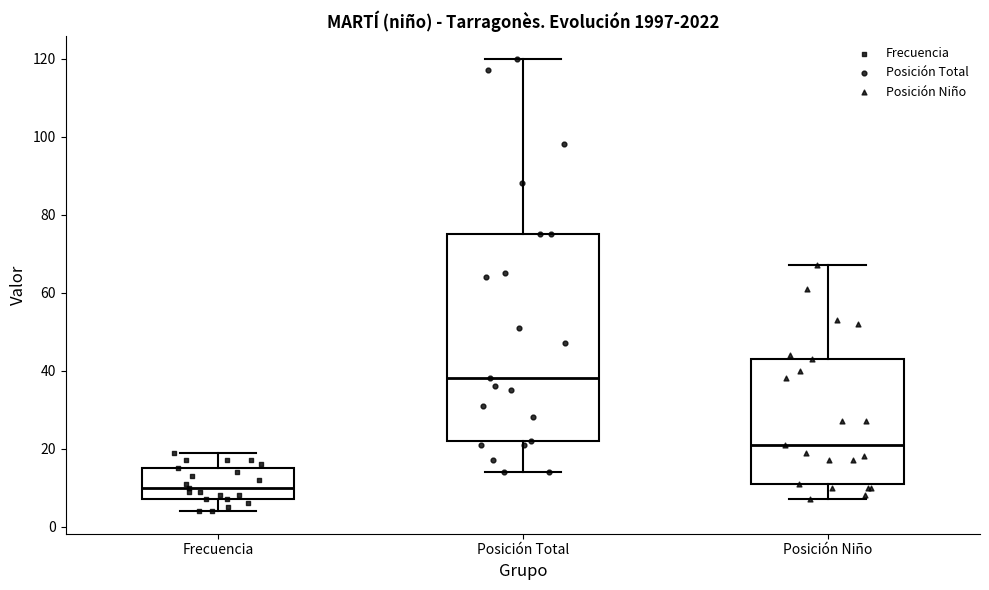

Which box has the lowest median line?

Frecuencia